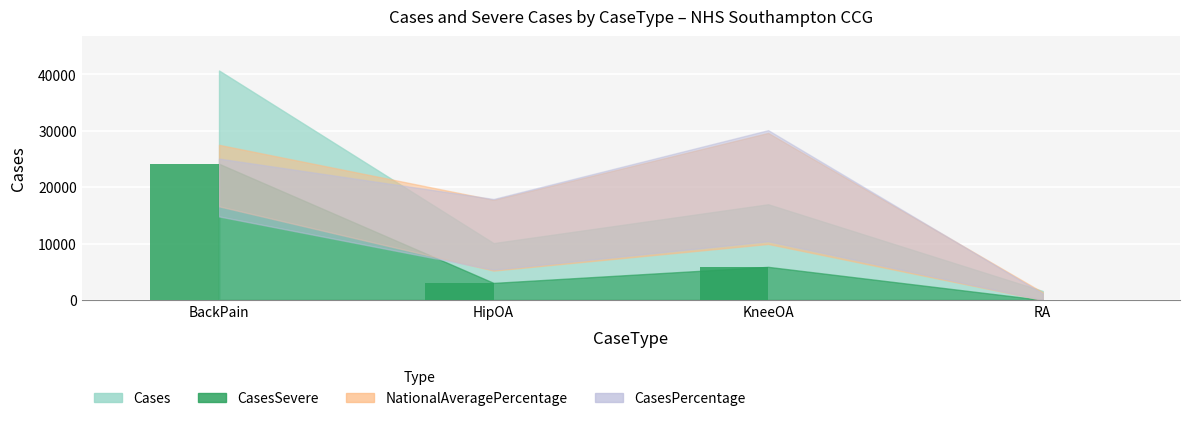

Reading left to right, transcribe all the data shown in this chart.

BackPain=24130	HipOA=3020	KneeOA=5865	RA=0